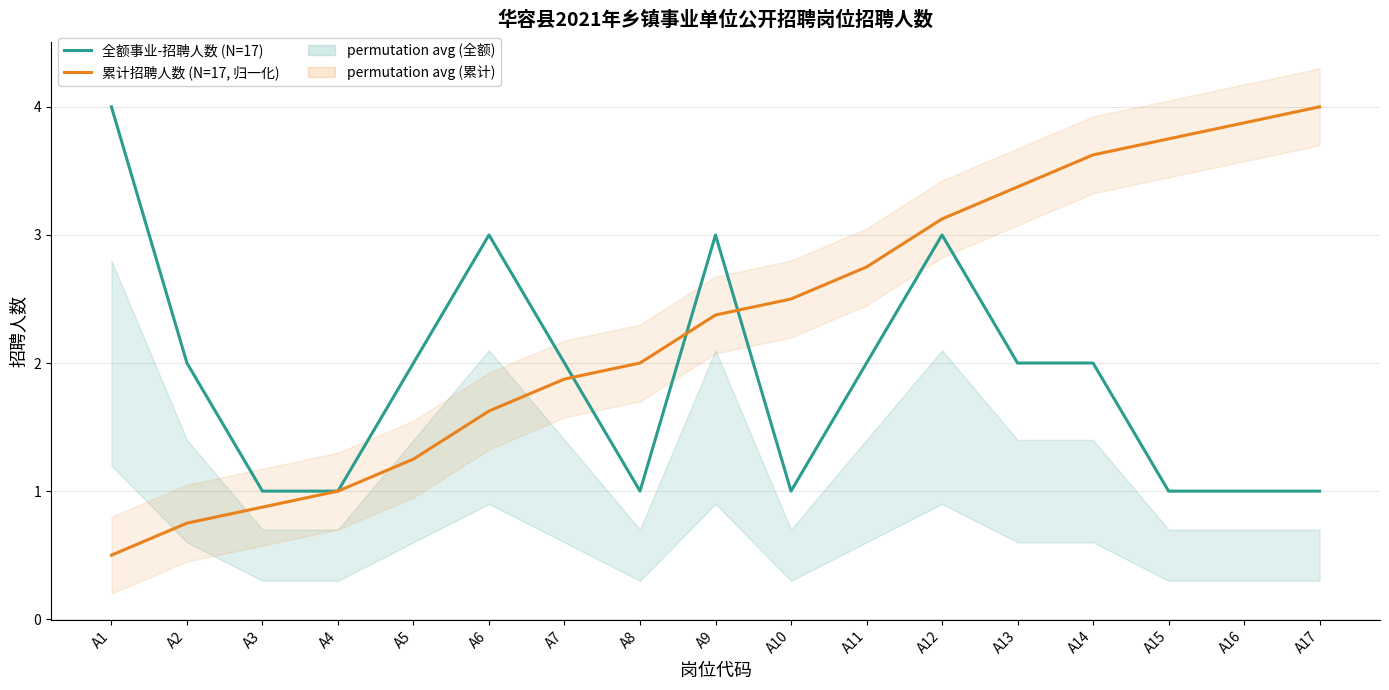

What is the value of the 全额事业-招聘人数 (N=17) point at the 10th from the left?

1.0